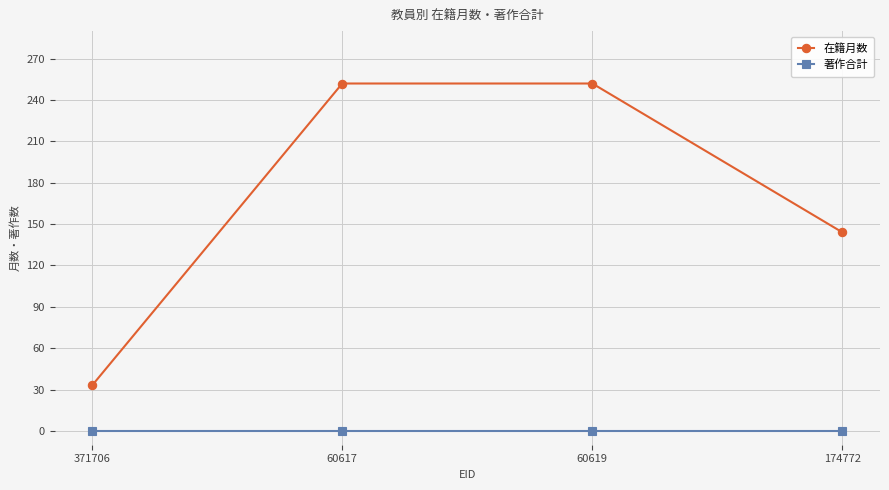

List the series in order of their peak value, highest first.

在籍月数, 著作合計